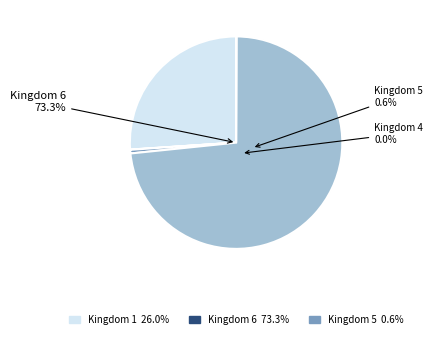

What percentage do 5 and 4 together represent?

0.6%